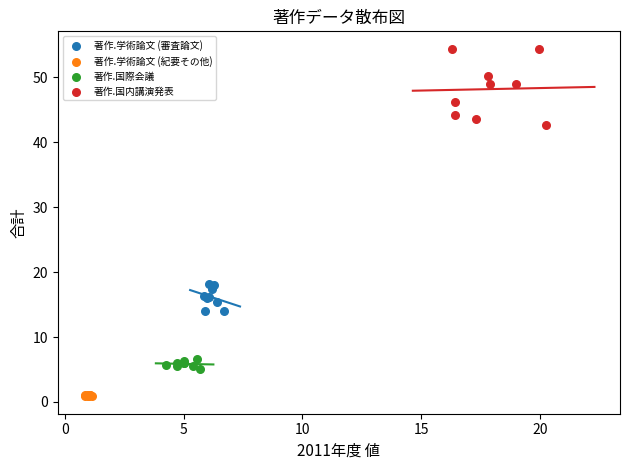

What are all the series names shown in the legend?

著作.学術論文 (審査論文), 著作.学術論文 (紀要その他), 著作.国際会議, 著作.国内講演発表